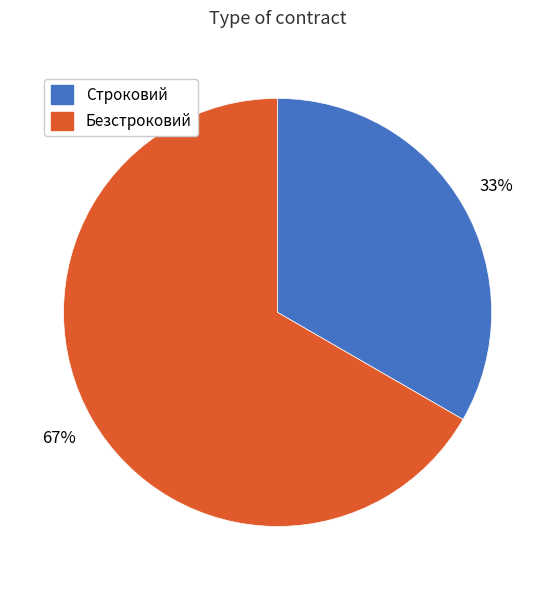

Is it true that Безстроковий is 76% of the pie?

False